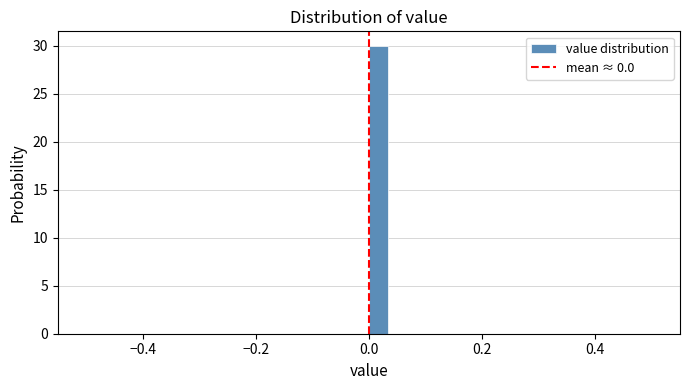

Around what value on the x-axis is the tallest bar? Give the approximate position of its centre, as read against the axis.

0.02